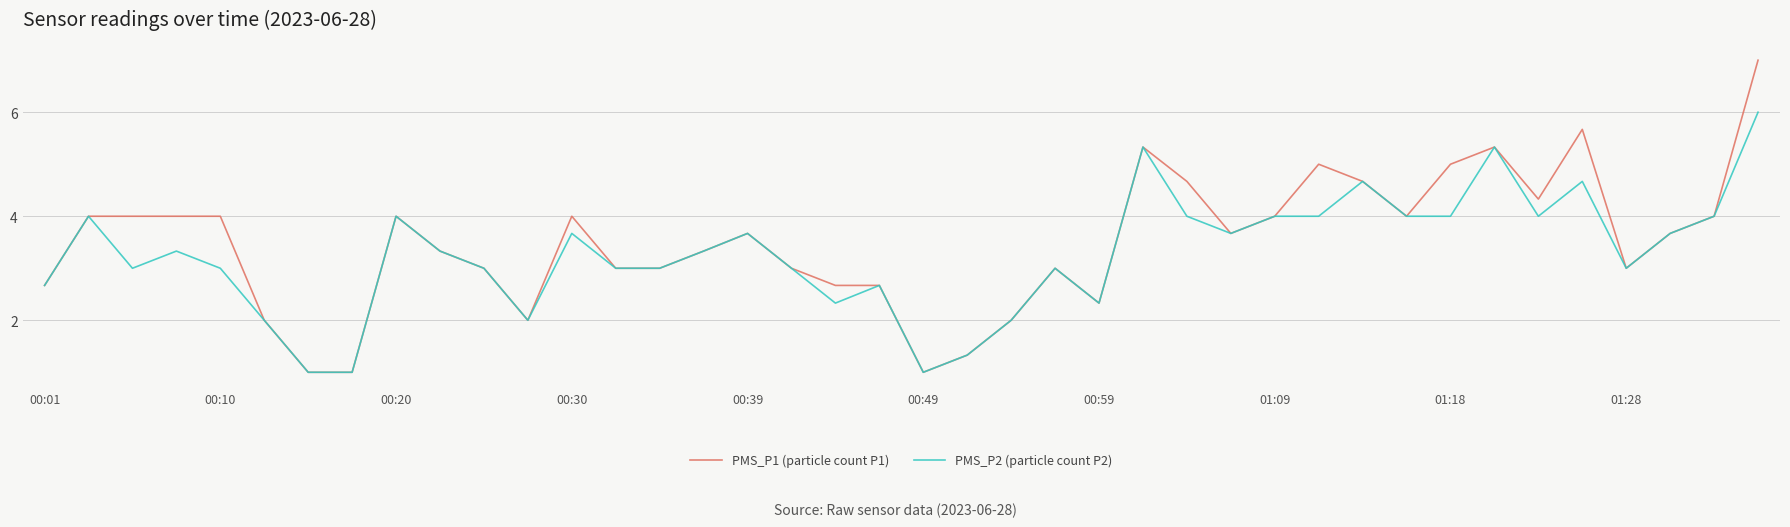

Which series has the widest spread of values?

PMS_P1 (particle count P1)